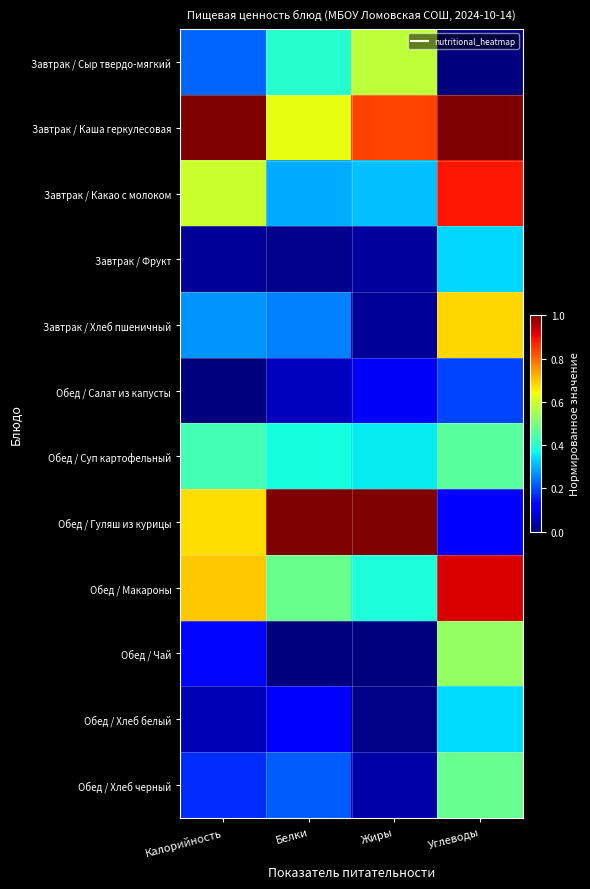

Reading left to right, transcribe all the data shown in this chart.

Завтрак / Сыр твердо-мягкий: Калорийность=0.2	Белки=0.4	Жиры=0.6	Углеводы=0.0
Завтрак / Каша геркулесовая: Калорийность=1.0	Белки=0.6	Жиры=0.8	Углеводы=1.0
Завтрак / Какао с молоком: Калорийность=0.6	Белки=0.3	Жиры=0.3	Углеводы=0.9
Завтрак / Фрукт: Калорийность=0.0	Белки=0.0	Жиры=0.0	Углеводы=0.3
Завтрак / Хлеб пшеничный: Калорийность=0.3	Белки=0.3	Жиры=0.0	Углеводы=0.7
Обед / Салат из капусты: Калорийность=0.0	Белки=0.1	Жиры=0.1	Углеводы=0.2
Обед / Суп картофельный: Калорийность=0.4	Белки=0.4	Жиры=0.4	Углеводы=0.5
Обед / Гуляш из курицы: Калорийность=0.7	Белки=1.0	Жиры=1.0	Углеводы=0.1
Обед / Макароны: Калорийность=0.7	Белки=0.5	Жиры=0.4	Углеводы=0.9
Обед / Чай: Калорийность=0.1	Белки=0.0	Жиры=0.0	Углеводы=0.5
Обед / Хлеб белый: Калорийность=0.0	Белки=0.1	Жиры=0.0	Углеводы=0.3
Обед / Хлеб черный: Калорийность=0.2	Белки=0.2	Жиры=0.0	Углеводы=0.5